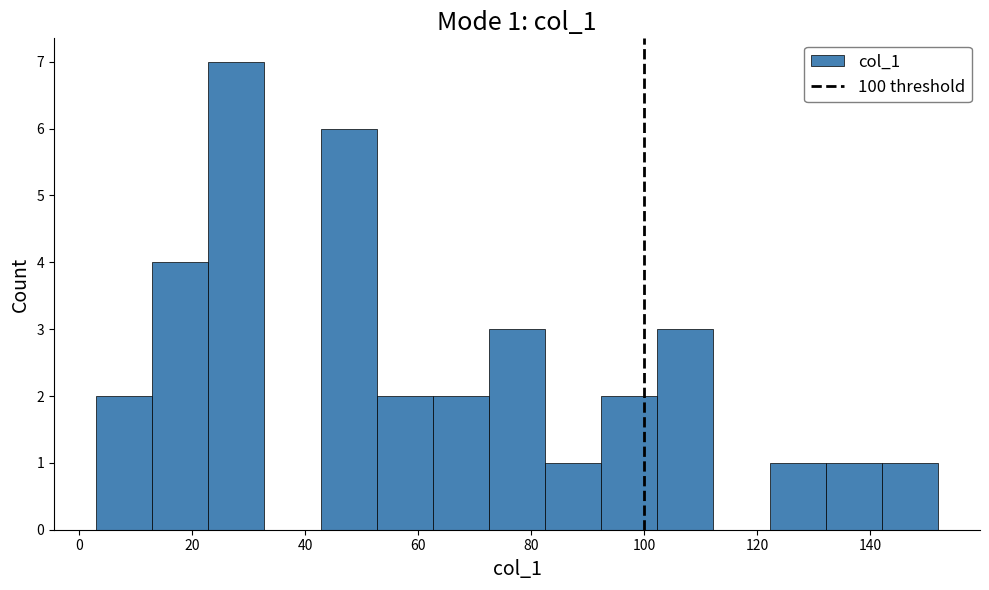

Over which range of the x-axis is the bar tallest?

22 to 32